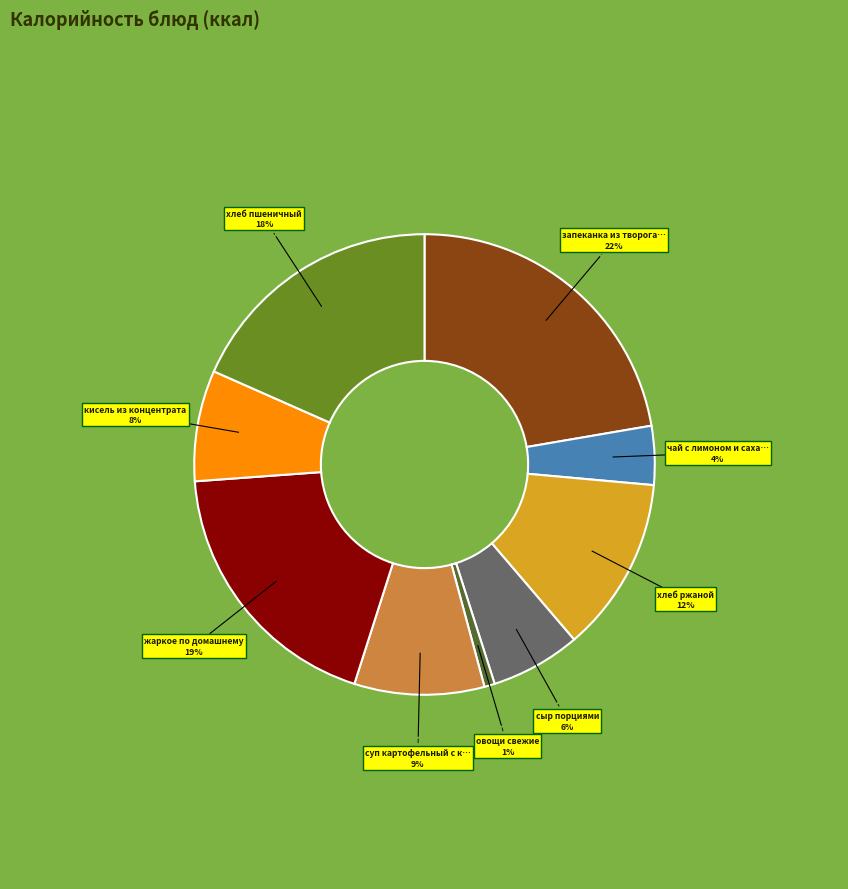

Is there any slice that represents more than half of the pie?

No